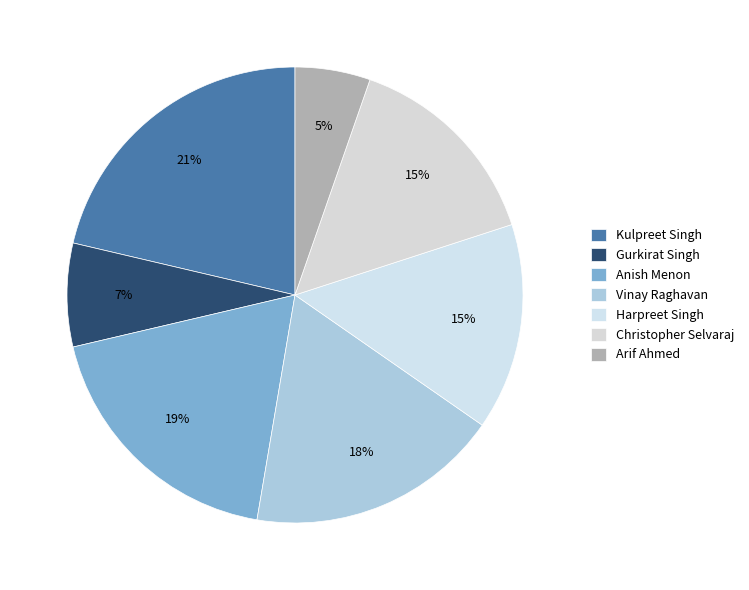

True or false: Arif Ahmed accounts for 5% of the total.

True